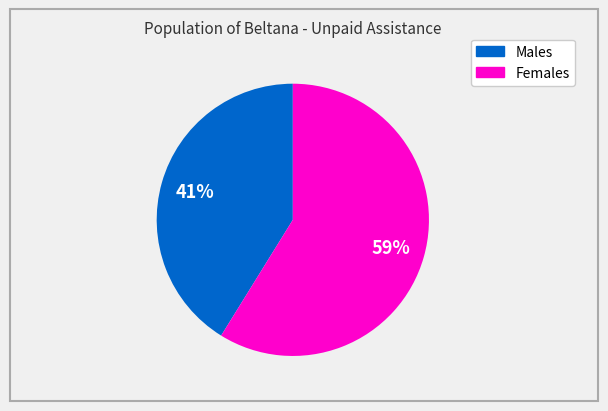

Which has a higher value, Males or Females?

Females